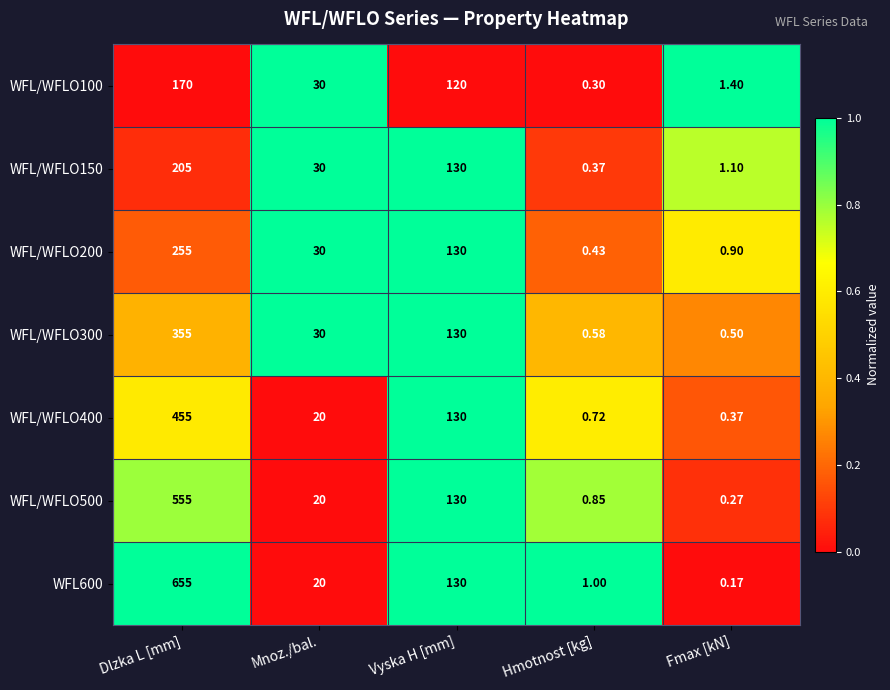

At which category does the chart reach its peak across all series?

Dlzka L [mm]